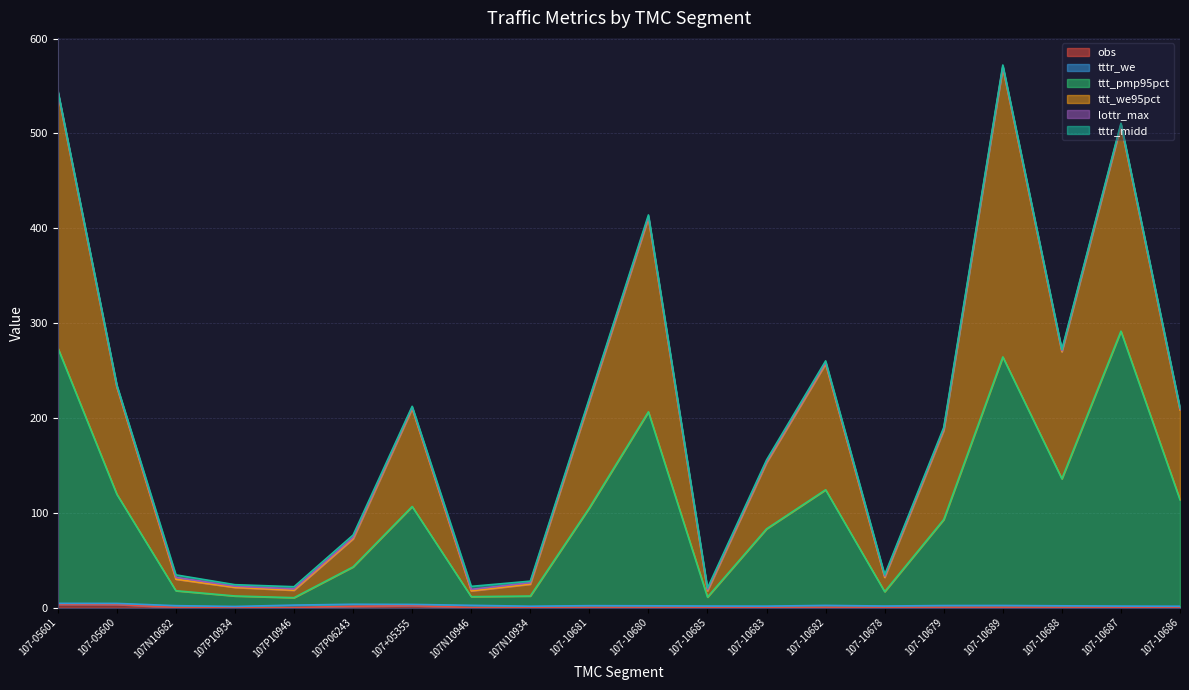

What is the value of the ttt_pmp95pct point at the 5th from the left?

10.5